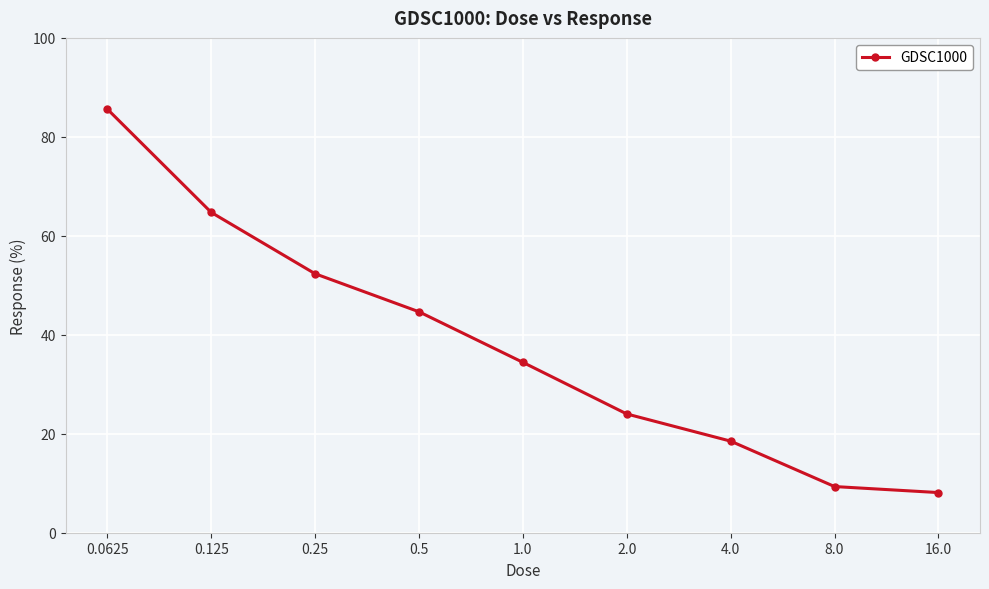

What is the value of the 7th point from the left?

18.5